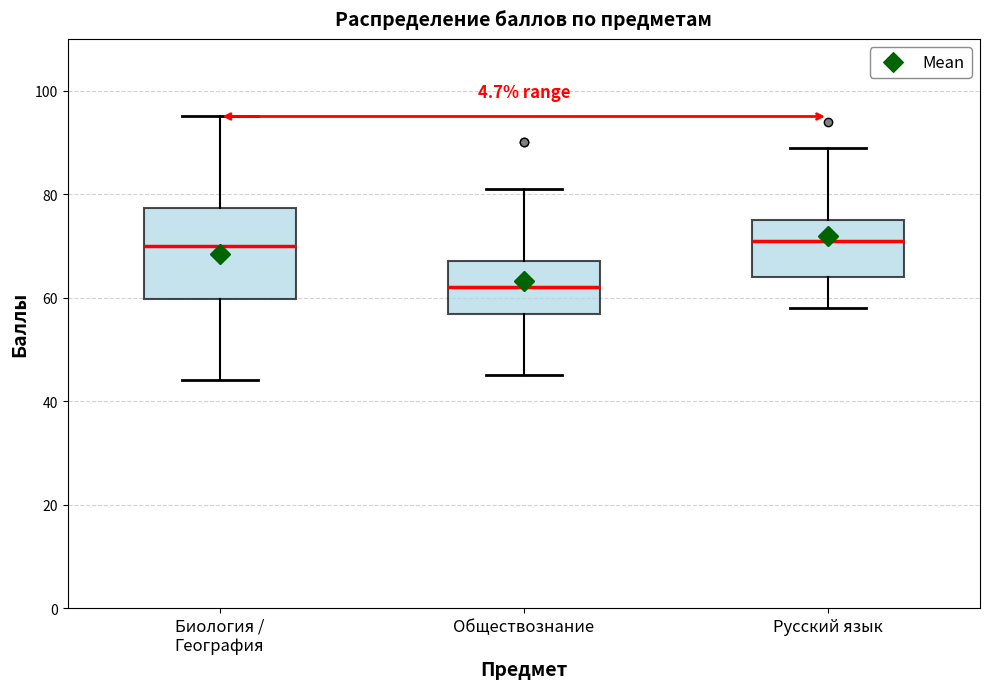

Reading left to right, read every box against the y-axis: the position of its median line, the range the box covers, and the ends of its whiskers. The values are not printed on the chart, so give them approximately, as read against the axis.

Биология / География: median 70, box 60 to 78, whiskers 44 to 96
Обществознание: median 62, box 56 to 68, whiskers 46 to 82
Русский язык: median 72, box 64 to 76, whiskers 58 to 90